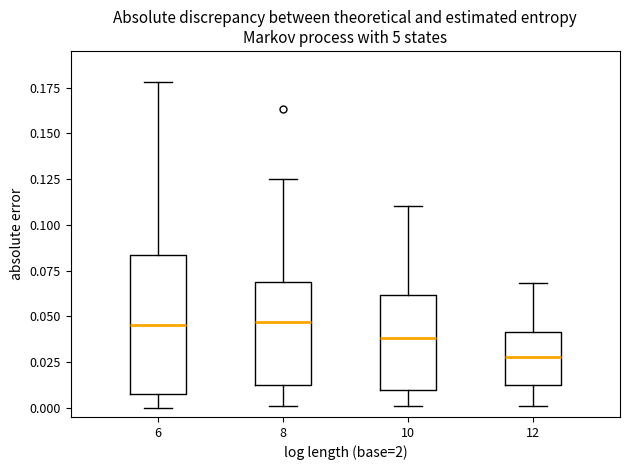

Reading left to right, transcribe this box plot: for each box, give where its median line is, the range the box spans, and where its two whiskers end, as read against the y-axis. The values are not printed on the chart, so give them approximately, as read against the axis.

6: median 0.045, box 0.010 to 0.085, whiskers 0.000 to 0.180
8: median 0.045, box 0.015 to 0.070, whiskers 0.000 to 0.125
10: median 0.040, box 0.010 to 0.060, whiskers 0.000 to 0.110
12: median 0.030, box 0.015 to 0.040, whiskers 0.000 to 0.070